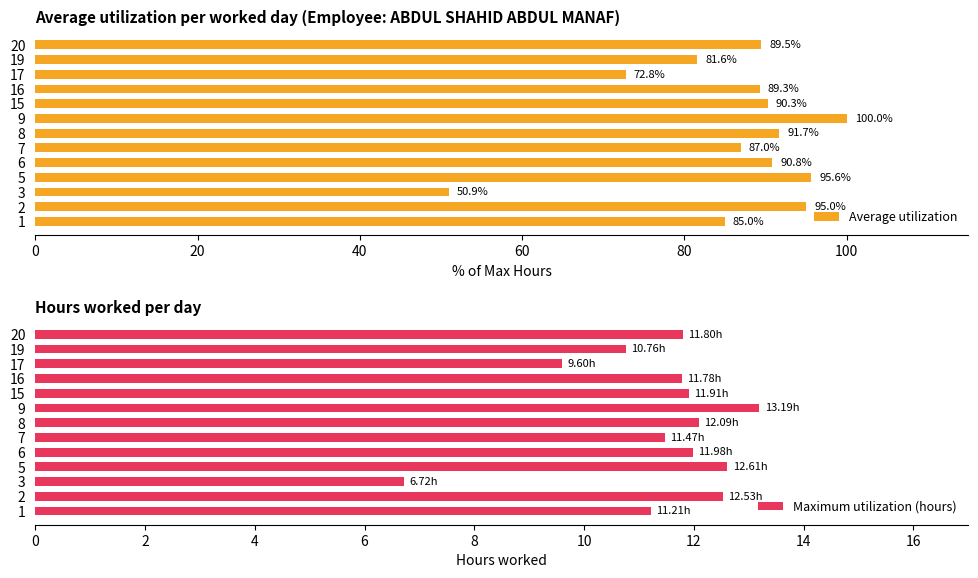

Which category has the highest value in the Maximum utilization (hours) series?

9